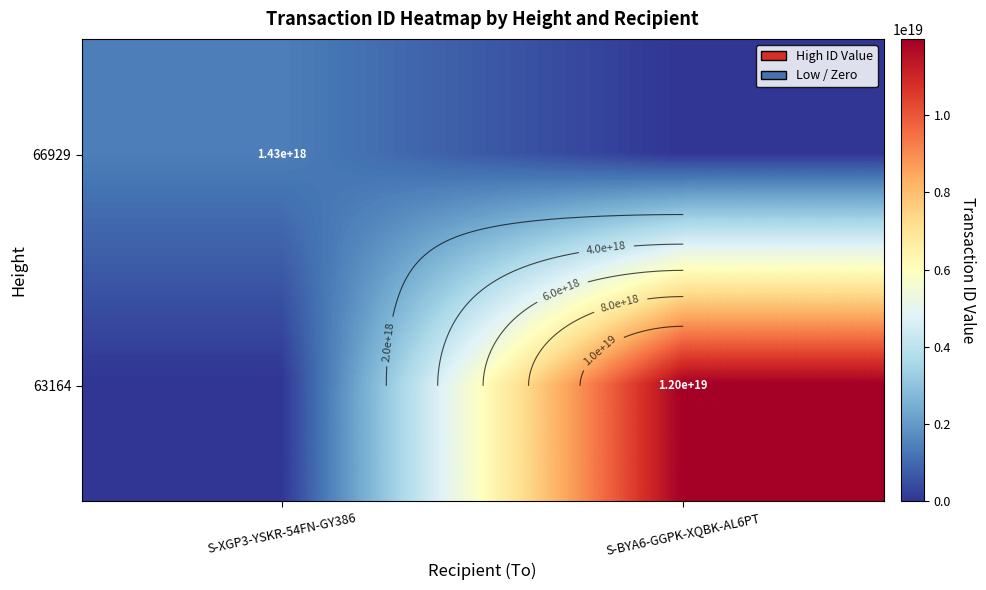

What is the average value of the 66929 series?

713107937351578496